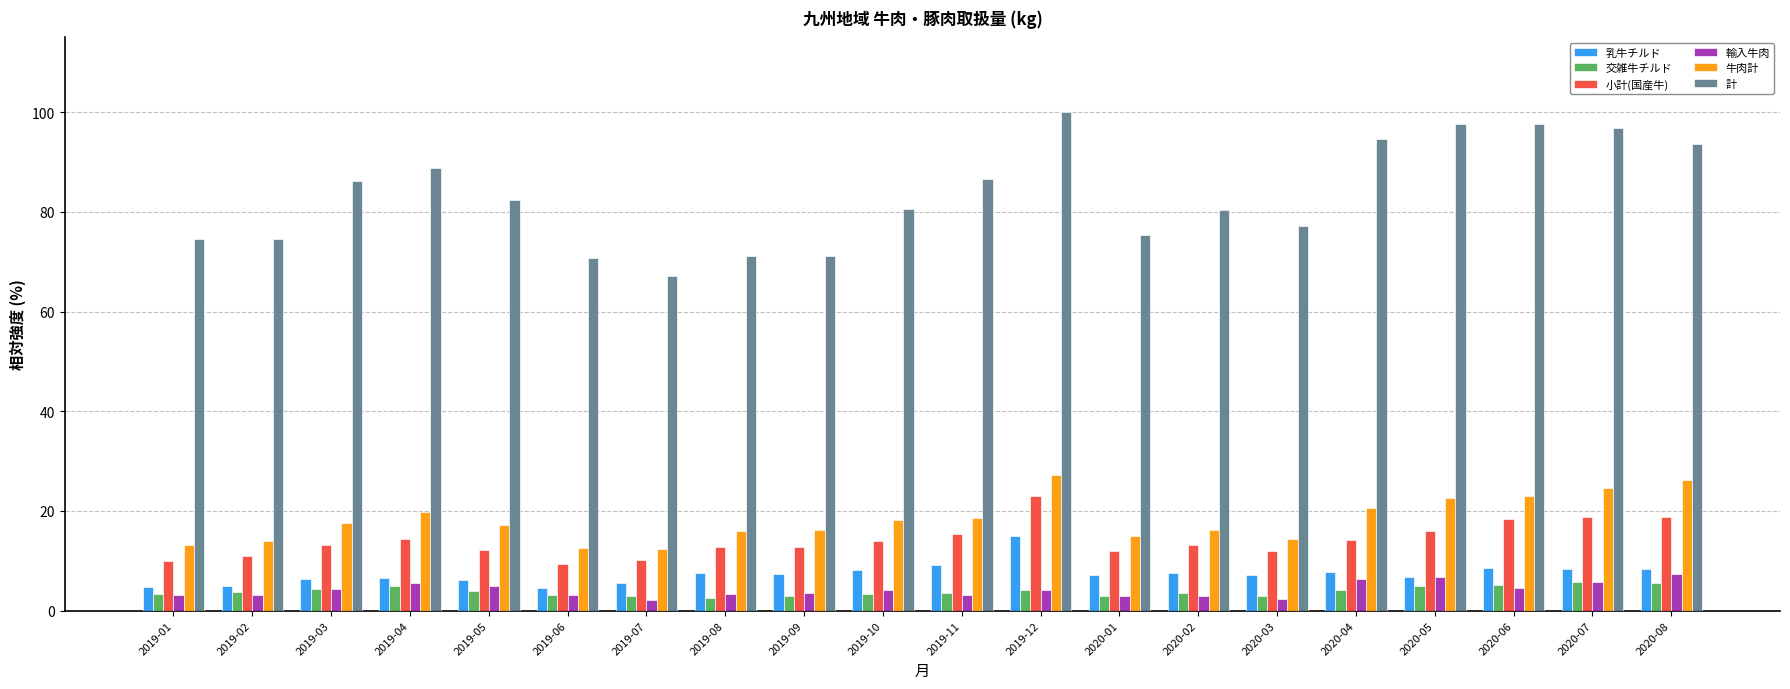

What is the spread (max minus min) of values at 2019-05?

78.5